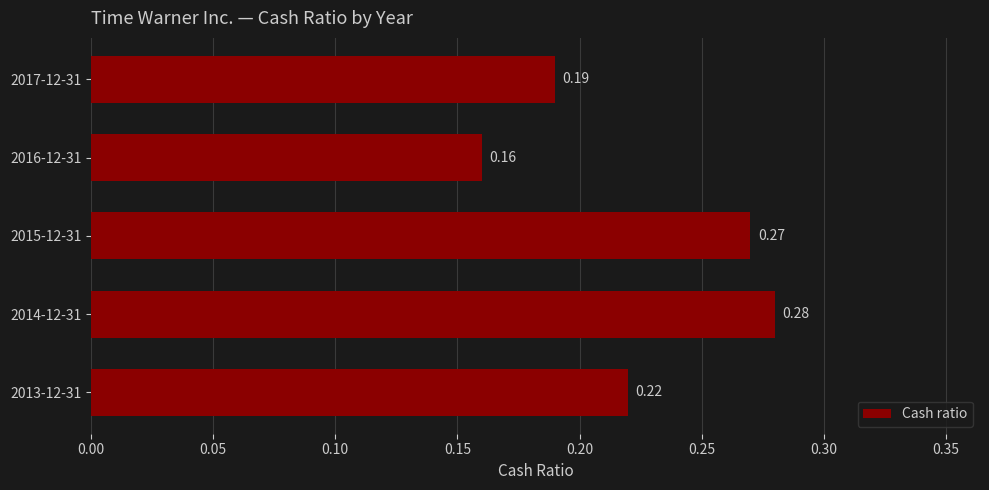

Which has a higher value, 2016-12-31 or 2015-12-31?

2015-12-31